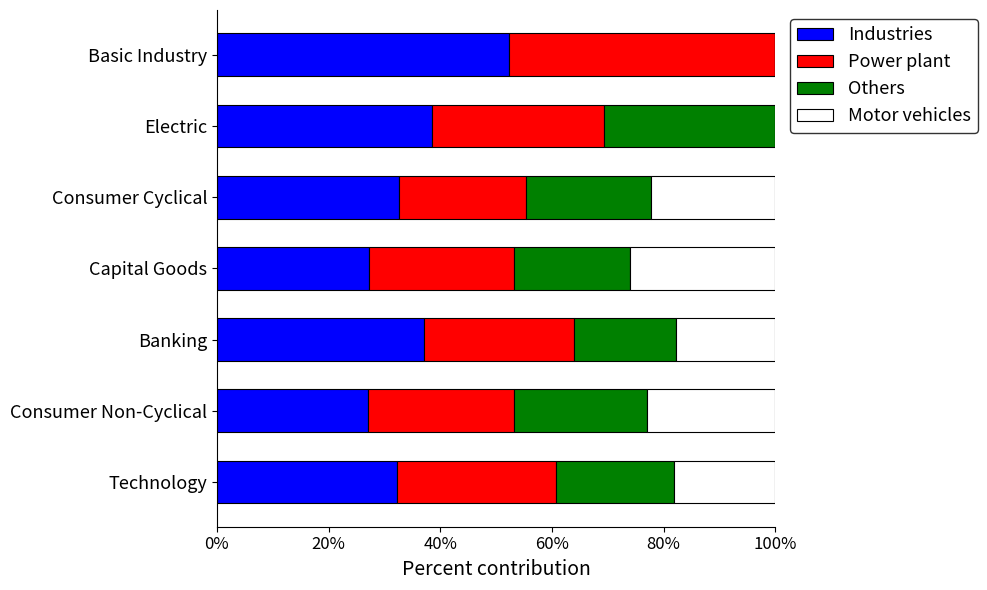

What is the total value across all series at Consumer Non-Cyclical?

100.0